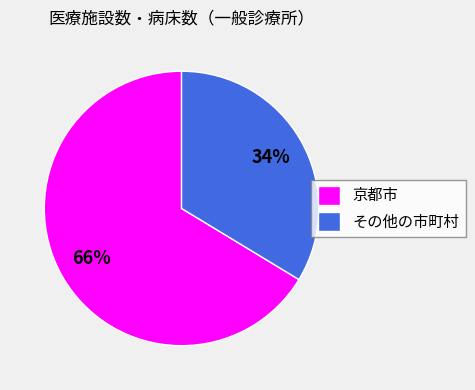

How many slices are in this pie chart?

2